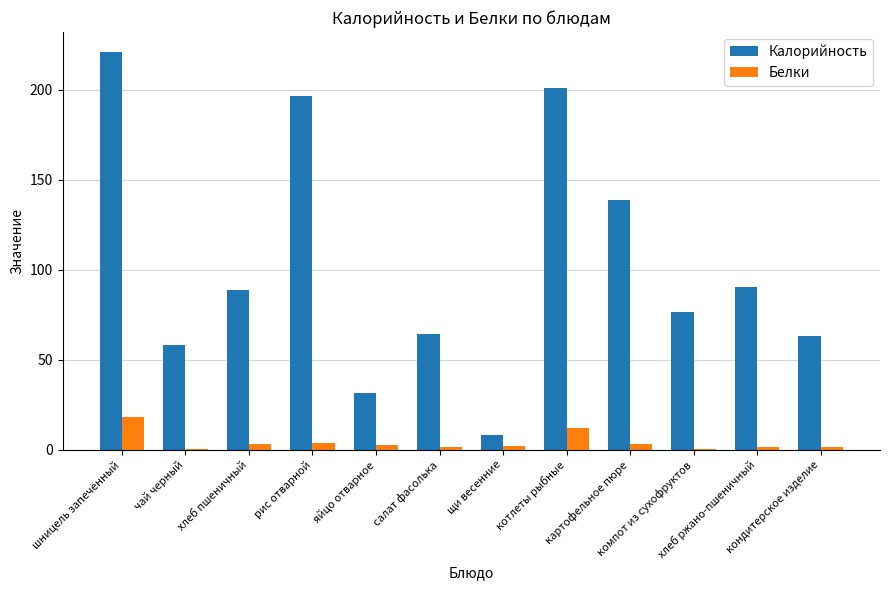

Between рис отварной and компот из сухофруктов, which series saw the biggest shift?

Калорийность